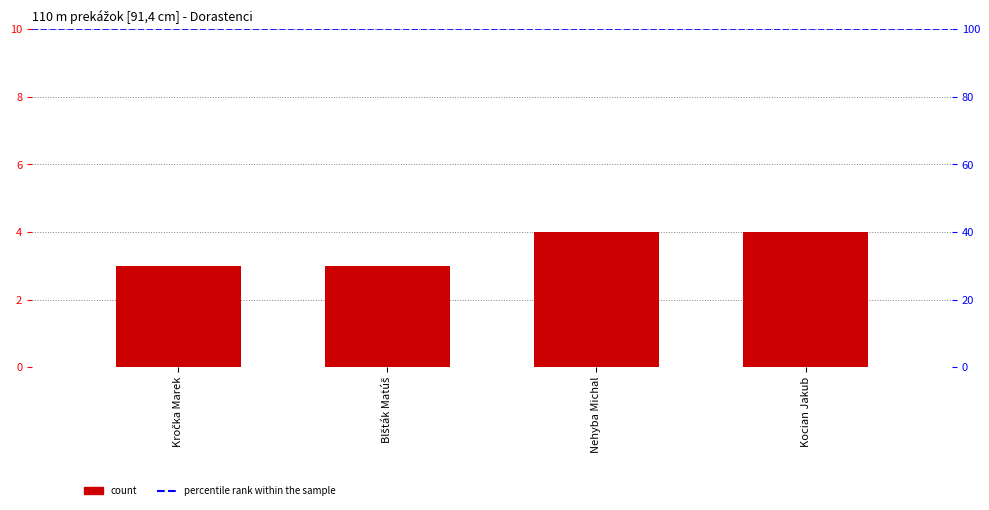

Which label corresponds to the smallest value in the chart?

Kročka Marek